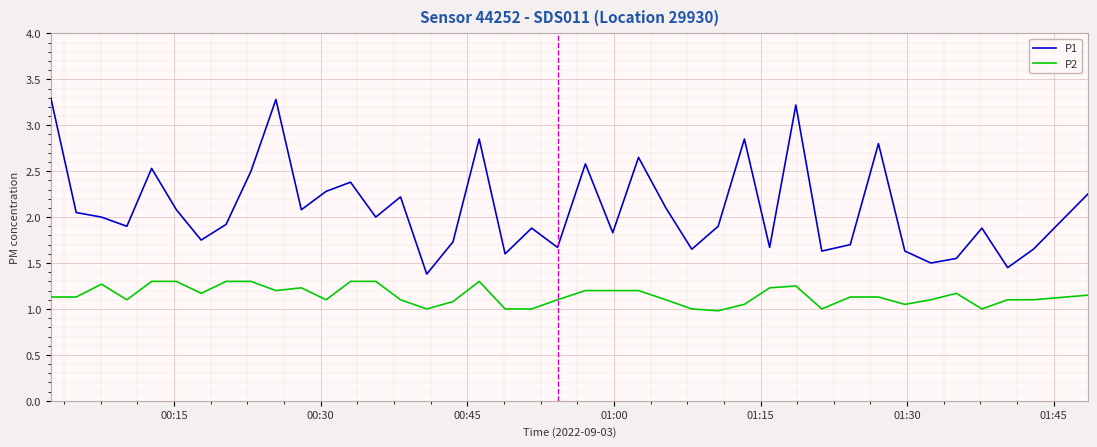

Which series has the largest range (max minus min)?

P1